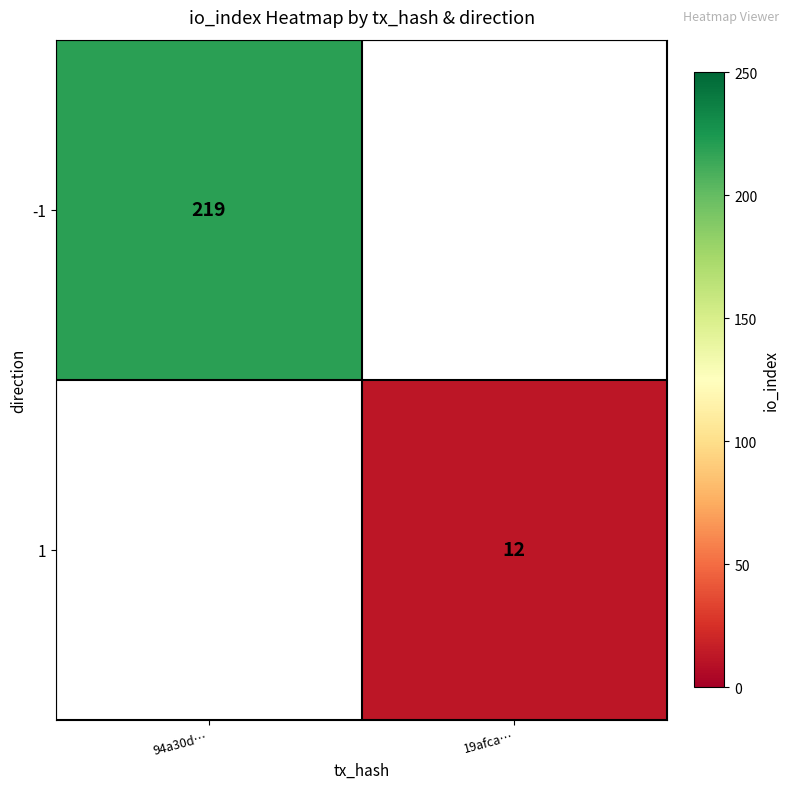

What is the smallest value displayed?

12.0